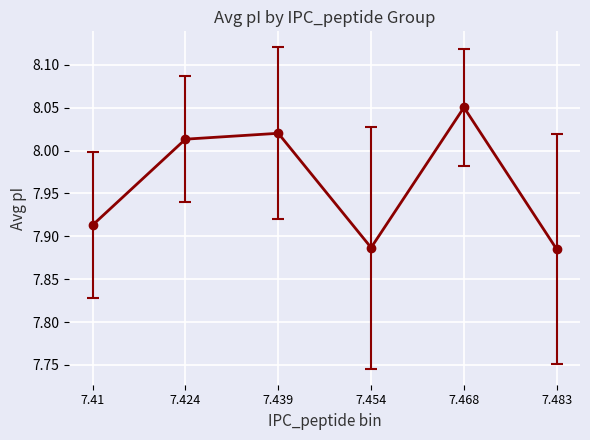

How many points are lower than both their immediate neighbors (excluding endpoints)?

1